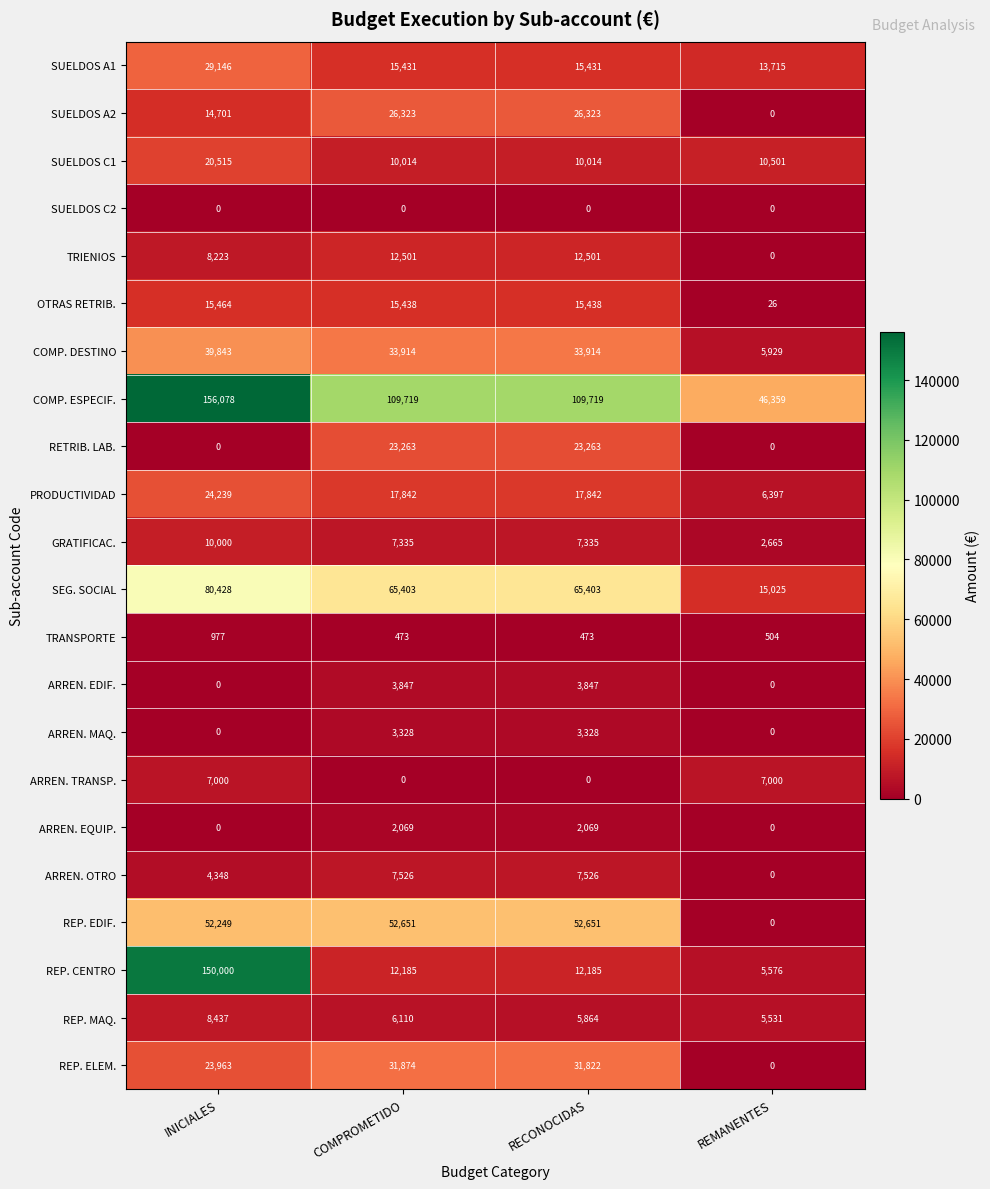

What is the difference between the SUELDOS A1 values at INICIALES and COMPROMETIDO?

13715